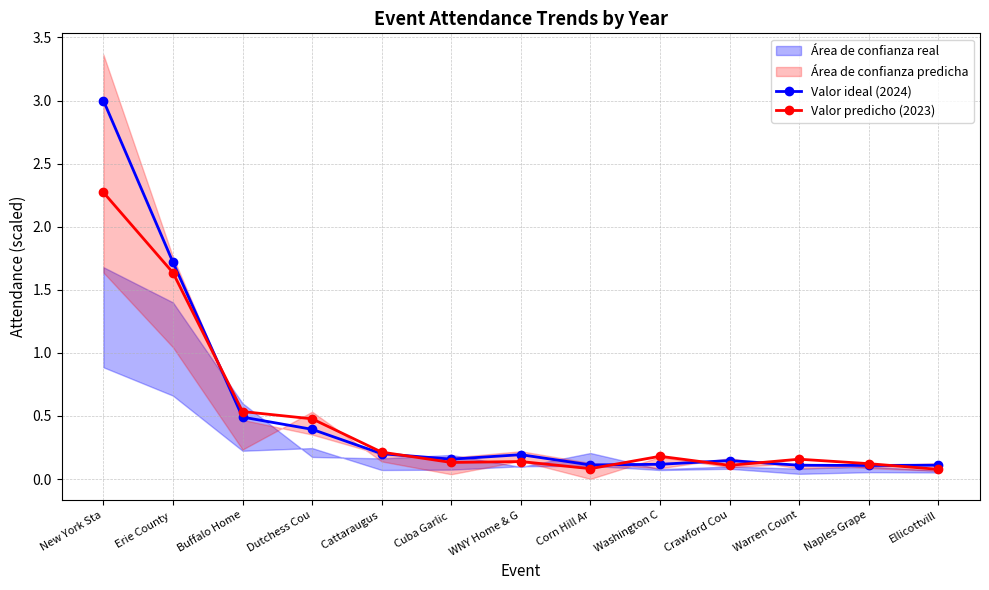

Rank the series at Crawford Cou from lowest to highest value.

Valor predicho (2023), Valor ideal (2024)